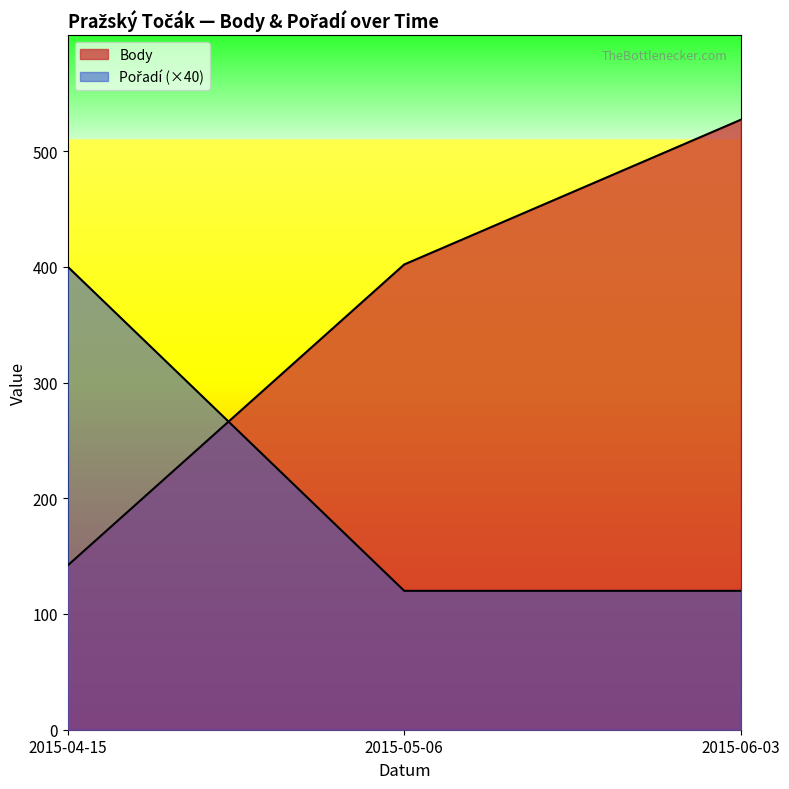

At how many categories does at least one series exceed 414?

1